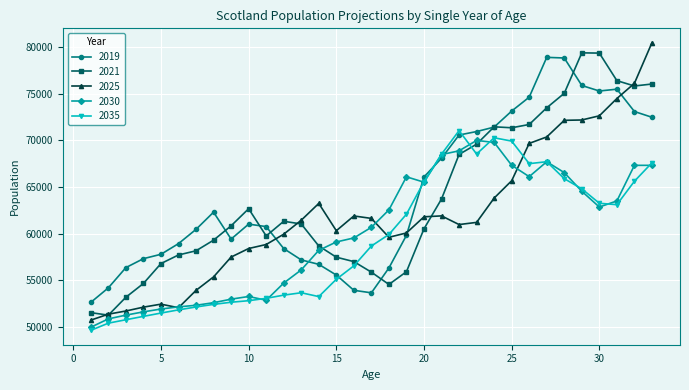

Which series has the widest spread of values?

2025